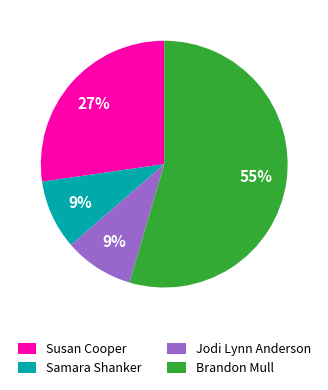

Do Samara Shanker and Brandon Mull together represent more than half of the pie?

Yes